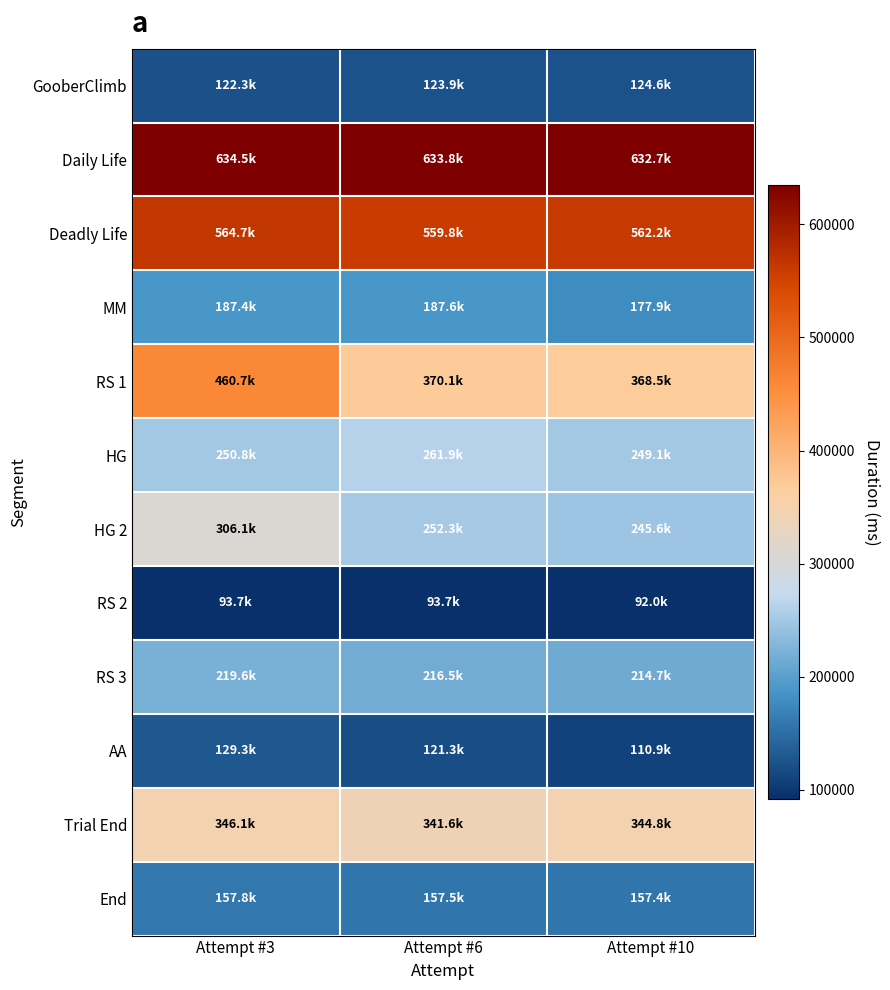

What is the difference between the highest and lowest values at Attempt #6?

540130